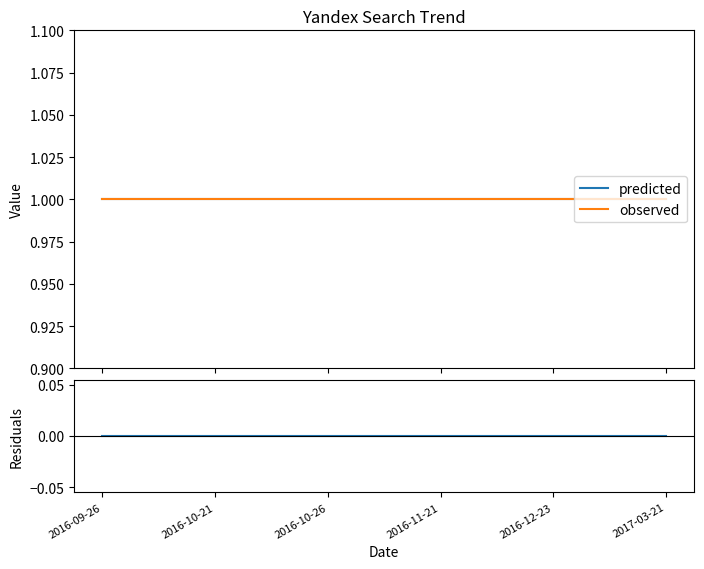

True or false: observed and predicted intersect in this chart.

False